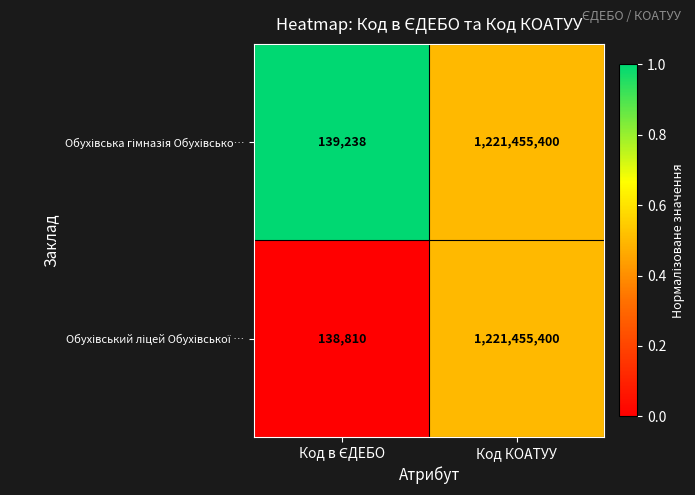

Which label corresponds to the largest value in the chart?

Код КОАТУУ